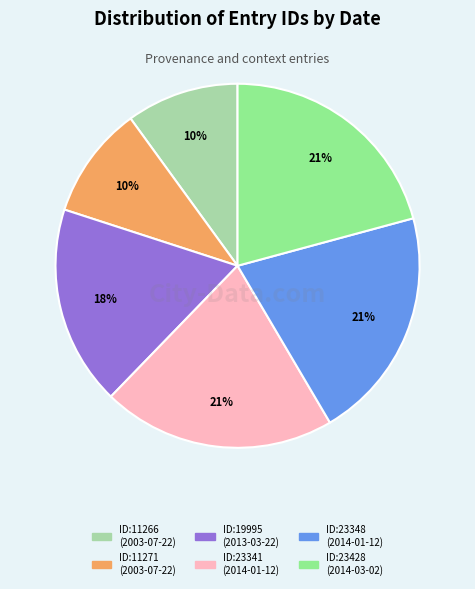

Count the number of slices in the pie.

6